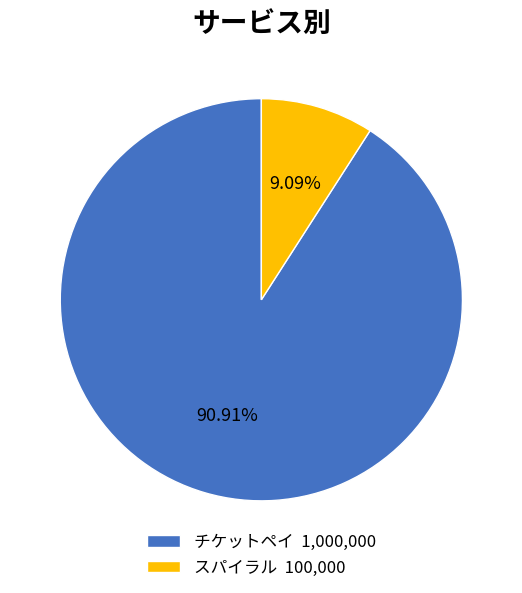

To the nearest percent, what portion does スパイラル represent?

9%